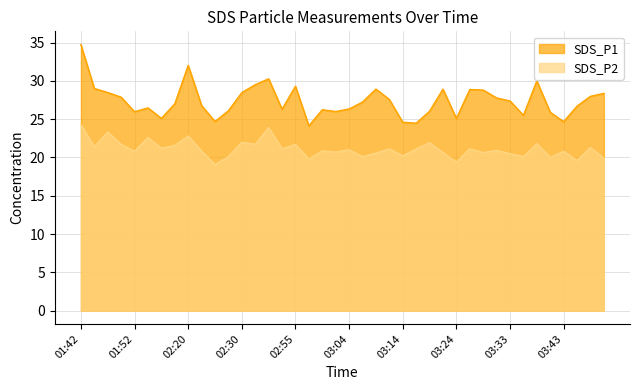

Reading left to right, list all the values displayed in this chart.

SDS_P1: 01:42=34.7	01:45=29.0	01:47=28.5	01:50=27.9	01:52=26.0	01:54=26.5	01:57=25.1	01:59=27.0	02:20=32.0	02:22=26.8	02:25=24.7	02:27=26.1	02:30=28.5	02:32=29.5	02:35=30.3	02:52=26.3	02:55=29.3	02:57=24.1	02:59=26.2	03:02=26.0	03:04=26.3	03:07=27.2	03:09=28.9	03:12=27.6	03:14=24.6	03:16=24.5	03:19=26.0	03:21=28.9	03:24=25.1	03:26=28.9	03:29=28.8	03:31=27.8	03:33=27.4	03:36=25.5	03:38=30.0	03:41=25.9	03:43=24.7	03:45=26.7	03:48=28.0	03:50=28.4
SDS_P2: 01:42=24.3	01:45=21.4	01:47=23.3	01:50=21.7	01:52=20.8	01:54=22.6	01:57=21.2	01:59=21.6	02:20=22.8	02:22=20.8	02:25=19.1	02:27=20.1	02:30=22.0	02:32=21.7	02:35=23.9	02:52=21.1	02:55=21.7	02:57=19.8	02:59=20.9	03:02=20.7	03:04=21.0	03:07=20.1	03:09=20.6	03:12=21.1	03:14=20.2	03:16=21.1	03:19=21.9	03:21=20.6	03:24=19.4	03:26=21.1	03:29=20.6	03:31=20.9	03:33=20.5	03:36=20.1	03:38=21.8	03:41=20.0	03:43=20.8	03:45=19.6	03:48=21.3	03:50=19.9